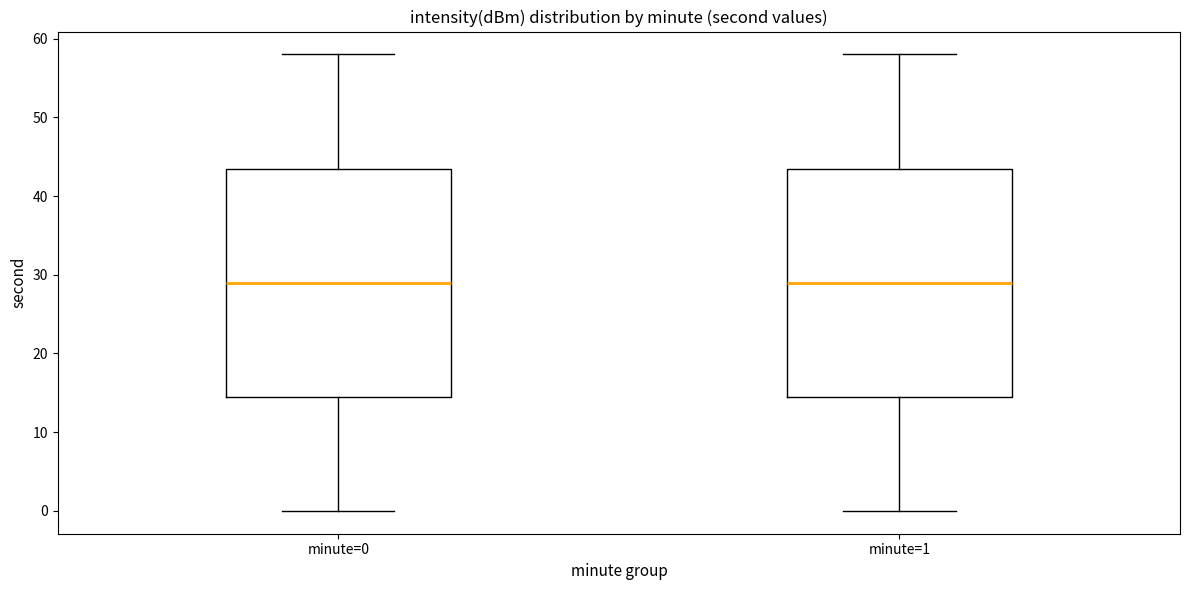

Reading left to right, transcribe this box plot: for each box, give where its median line is, the range the box spans, and where its two whiskers end, as read against the y-axis. The values are not printed on the chart, so give them approximately, as read against the axis.

minute=0: median 29, box 15 to 44, whiskers 0 to 58
minute=1: median 29, box 15 to 44, whiskers 0 to 58